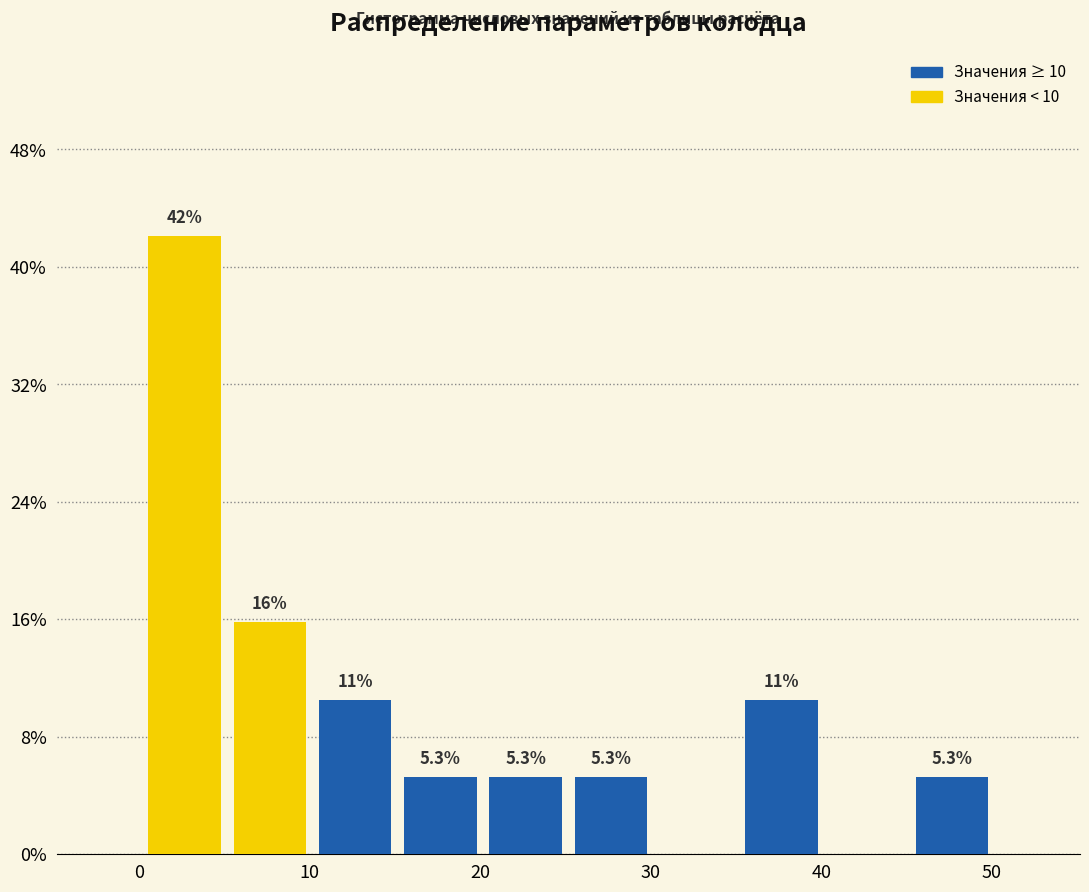

Which range on the x-axis has the tallest bar?

0 to 5